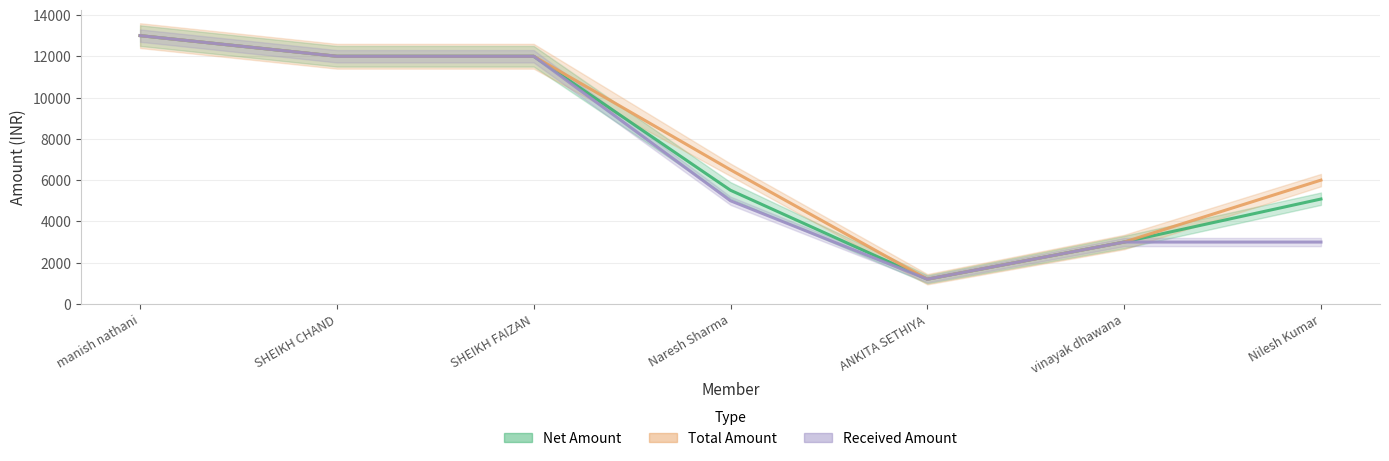

What is the average value of the Net Amount series?

7399.0